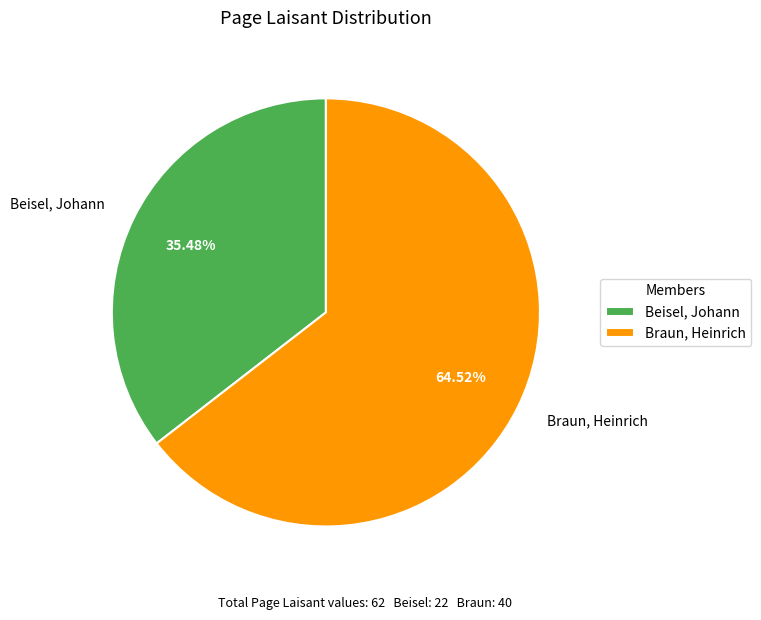

How many slices are in this pie chart?

2